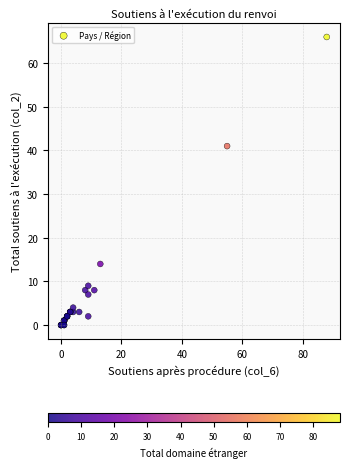

What Y value in the scatter plot is closest to 33?

41